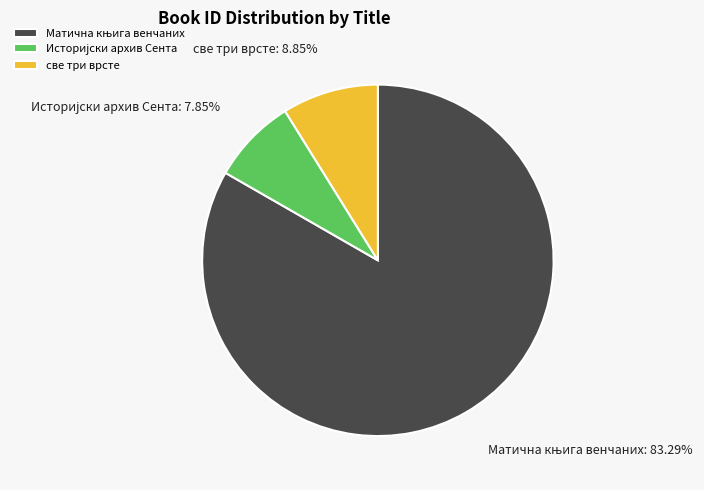

Is there a majority slice in this chart?

Yes